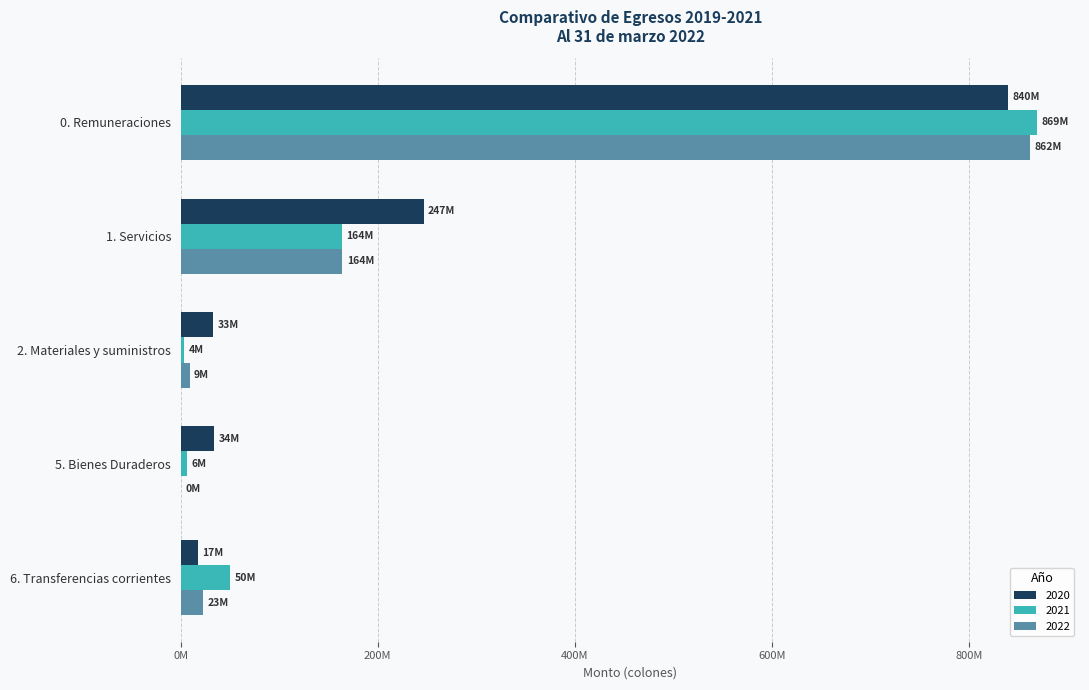

How many data points in 2022 are above 22626261?

3